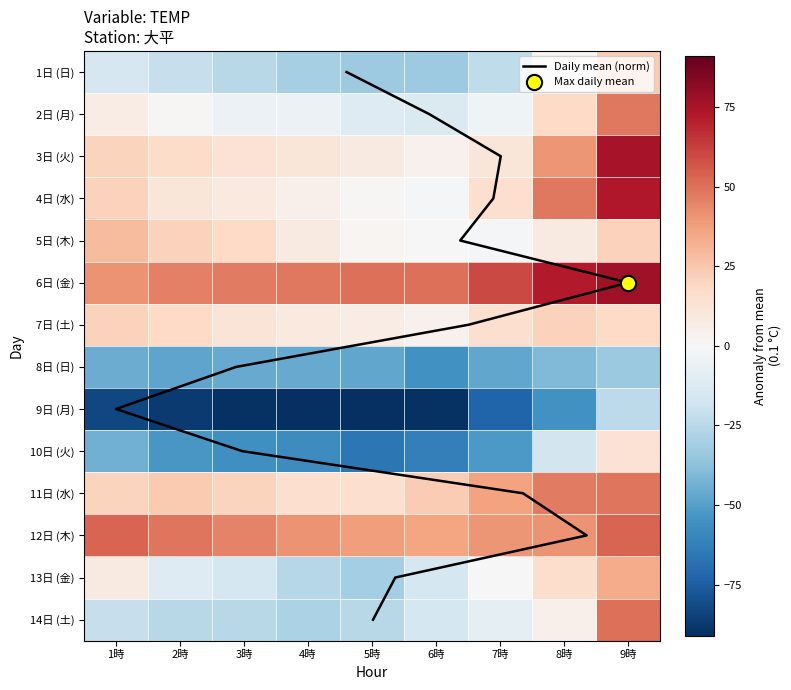

Reading left to right, extract all data points from this chart.

1日 (日): -15.0	-21.0	-25.0	-30.0	-33.0	-33.0	-23.0	2.0	23.0
2日 (月): 7.0	1.0	-5.0	-5.0	-12.0	-13.0	-4.0	18.0	48.0
3日 (火): 20.0	17.0	13.0	11.0	8.0	4.0	11.0	40.0	75.0
4日 (水): 21.0	11.0	9.0	5.0	1.0	-1.0	15.0	48.0	73.0
5日 (木): 29.0	21.0	18.0	8.0	2.0	-0.0	-1.0	8.0	21.0
6日 (金): 41.0	46.0	47.0	48.0	50.0	50.0	60.0	72.0	77.0
7日 (土): 21.0	18.0	12.0	9.0	7.0	4.0	15.0	21.0	18.0
8日 (日): -45.0	-48.0	-46.0	-46.0	-47.0	-55.0	-47.0	-40.0	-34.0
9日 (月): -83.0	-87.0	-90.0	-91.0	-91.0	-90.0	-73.0	-55.0	-24.0
10日 (火): -44.0	-53.0	-56.0	-57.0	-66.0	-62.0	-52.0	-17.0	13.0
11日 (水): 20.0	24.0	20.0	15.0	15.0	23.0	37.0	47.0	49.0
12日 (木): 53.0	49.0	45.0	41.0	38.0	36.0	40.0	41.0	53.0
13日 (金): 8.0	-12.0	-16.0	-26.0	-31.0	-16.0	-0.0	16.0	34.0
14日 (土): -21.0	-25.0	-25.0	-29.0	-25.0	-16.0	-8.0	5.0	50.0